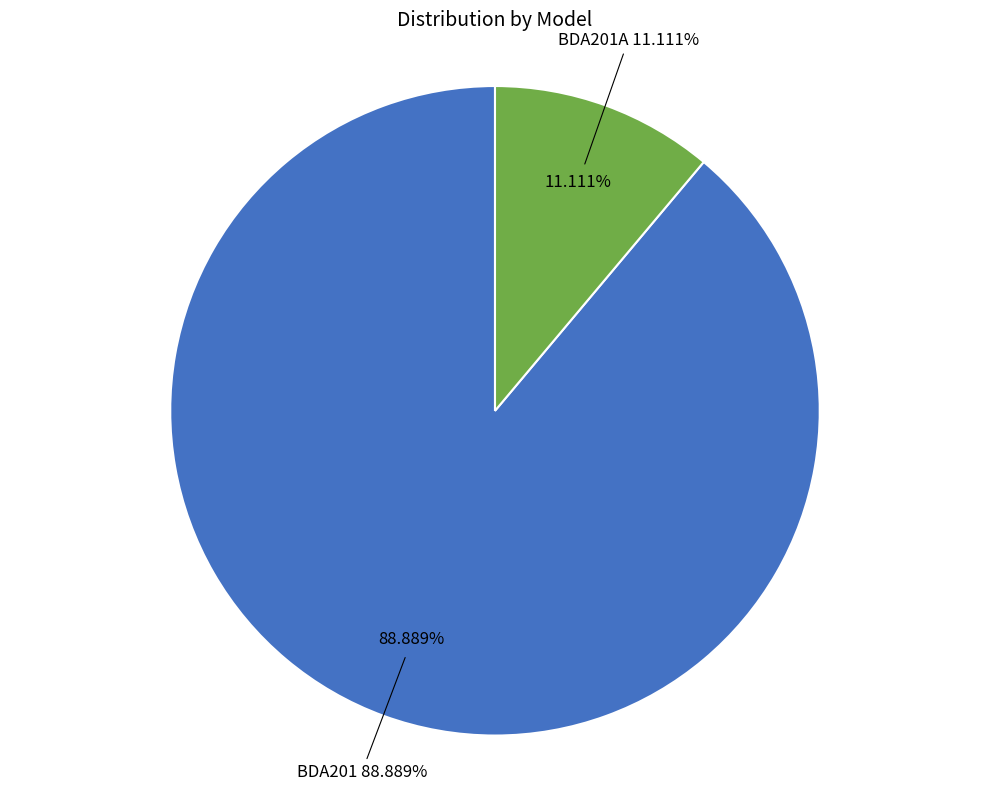

Is it true that BDA201 is 99% of the pie?

False